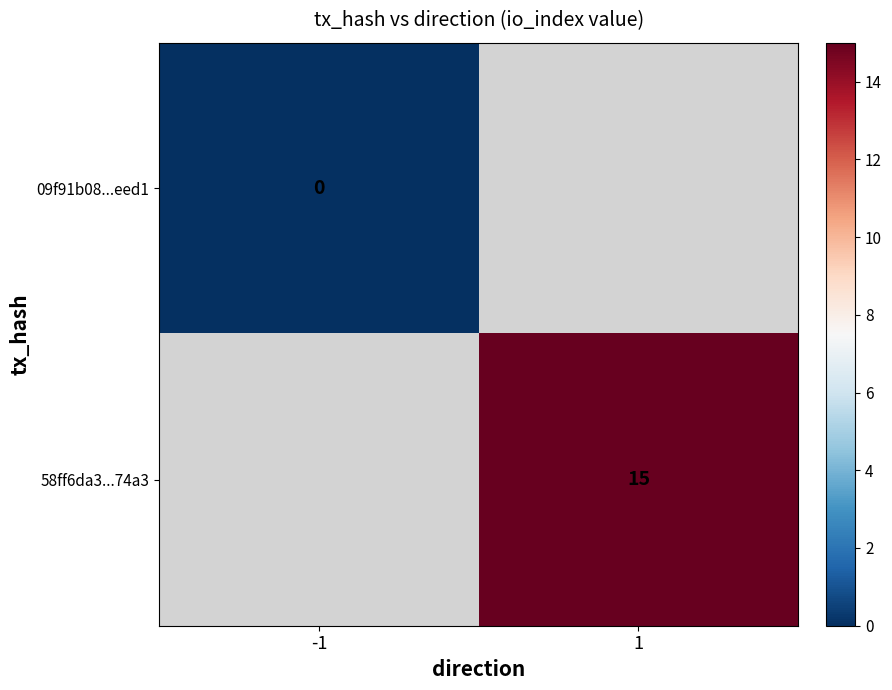

The 58ff6da3...74a3 series shows 20 at 1. True or false?

False